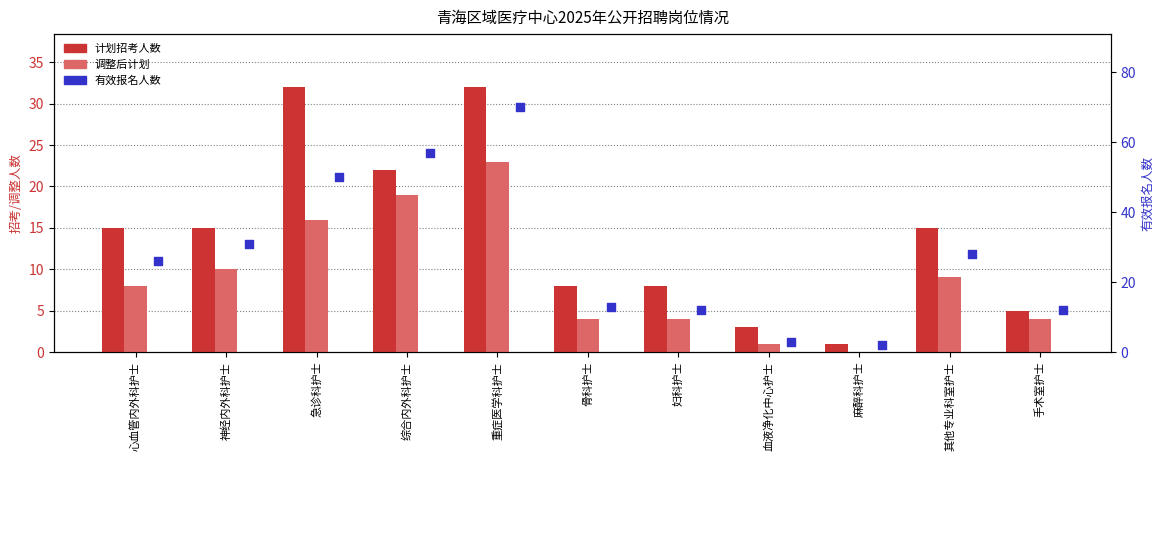

What is the total value across all series at 急诊科护士?

98